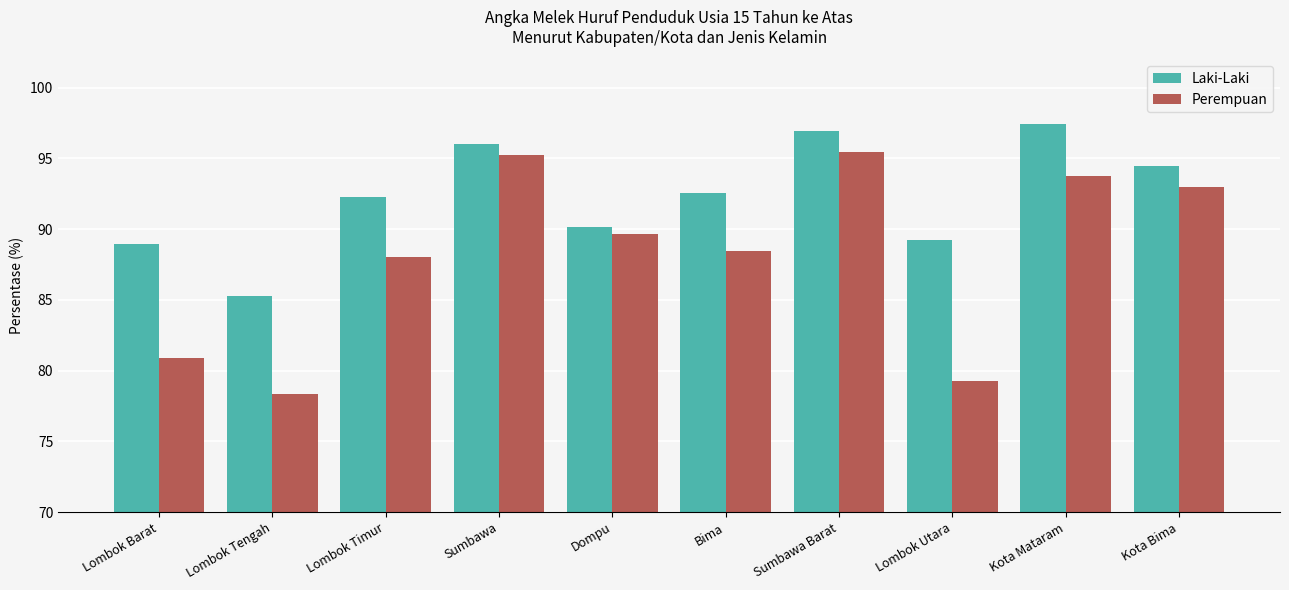

What is the difference between the maximum and minimum values in the Laki-Laki series?

12.2